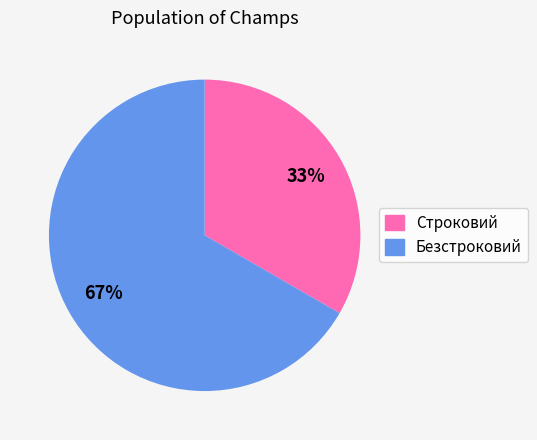

What percentage is the Безстроковий slice, to the nearest percent?

67%